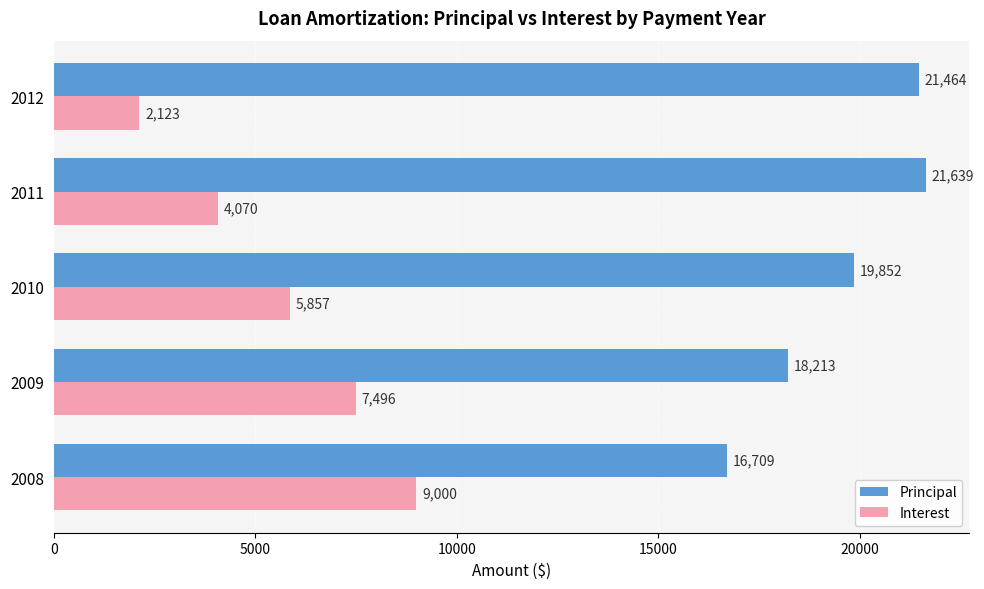

List the series in order of their overall mean, lowest first.

Interest, Principal